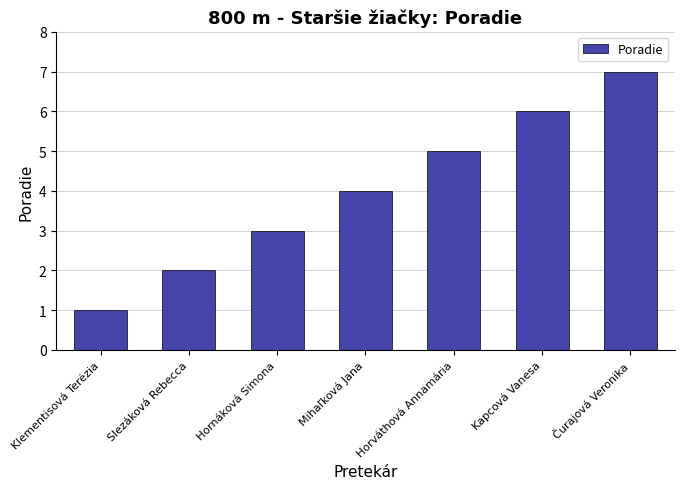

At which label is the value closest to 4?

Mihaľková Jana